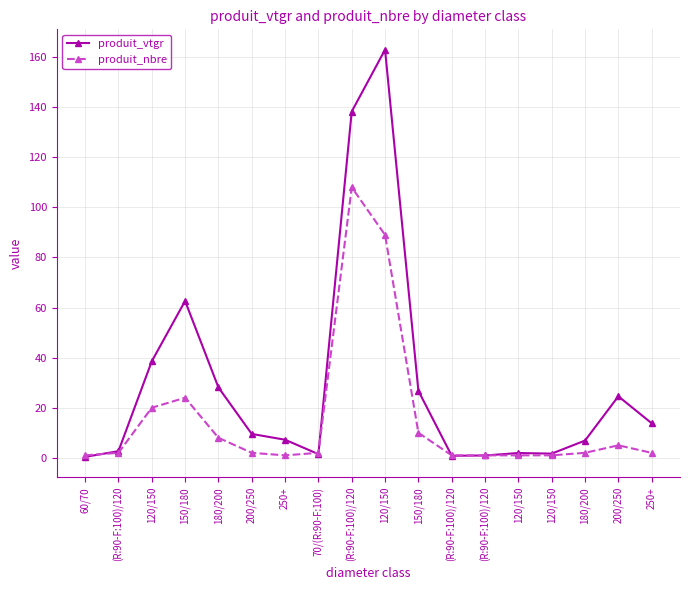

At which label does produit_nbre first exceed 2?

120/150